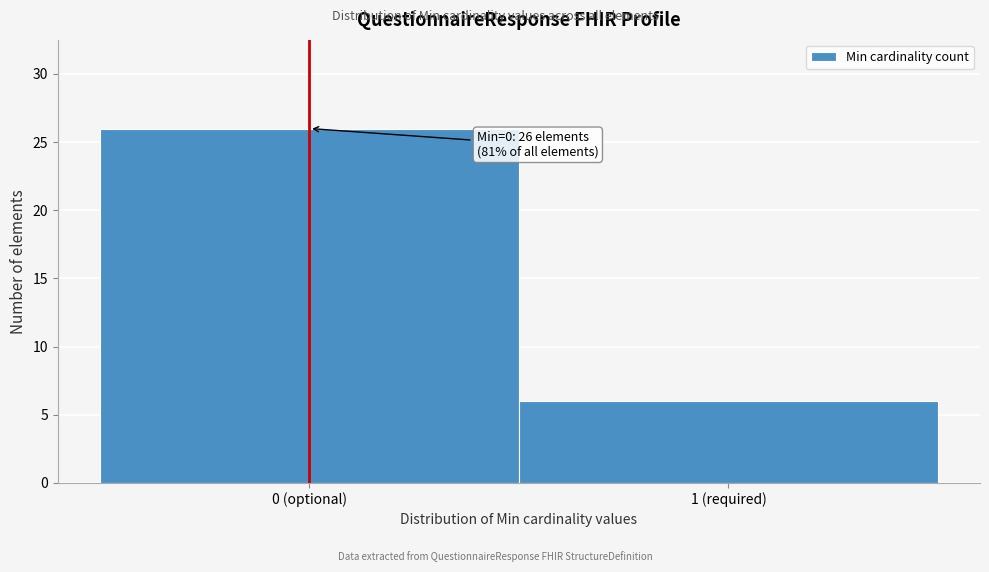

Reading left to right, list all the values displayed in this chart.

0 (optional)=26	1 (required)=6